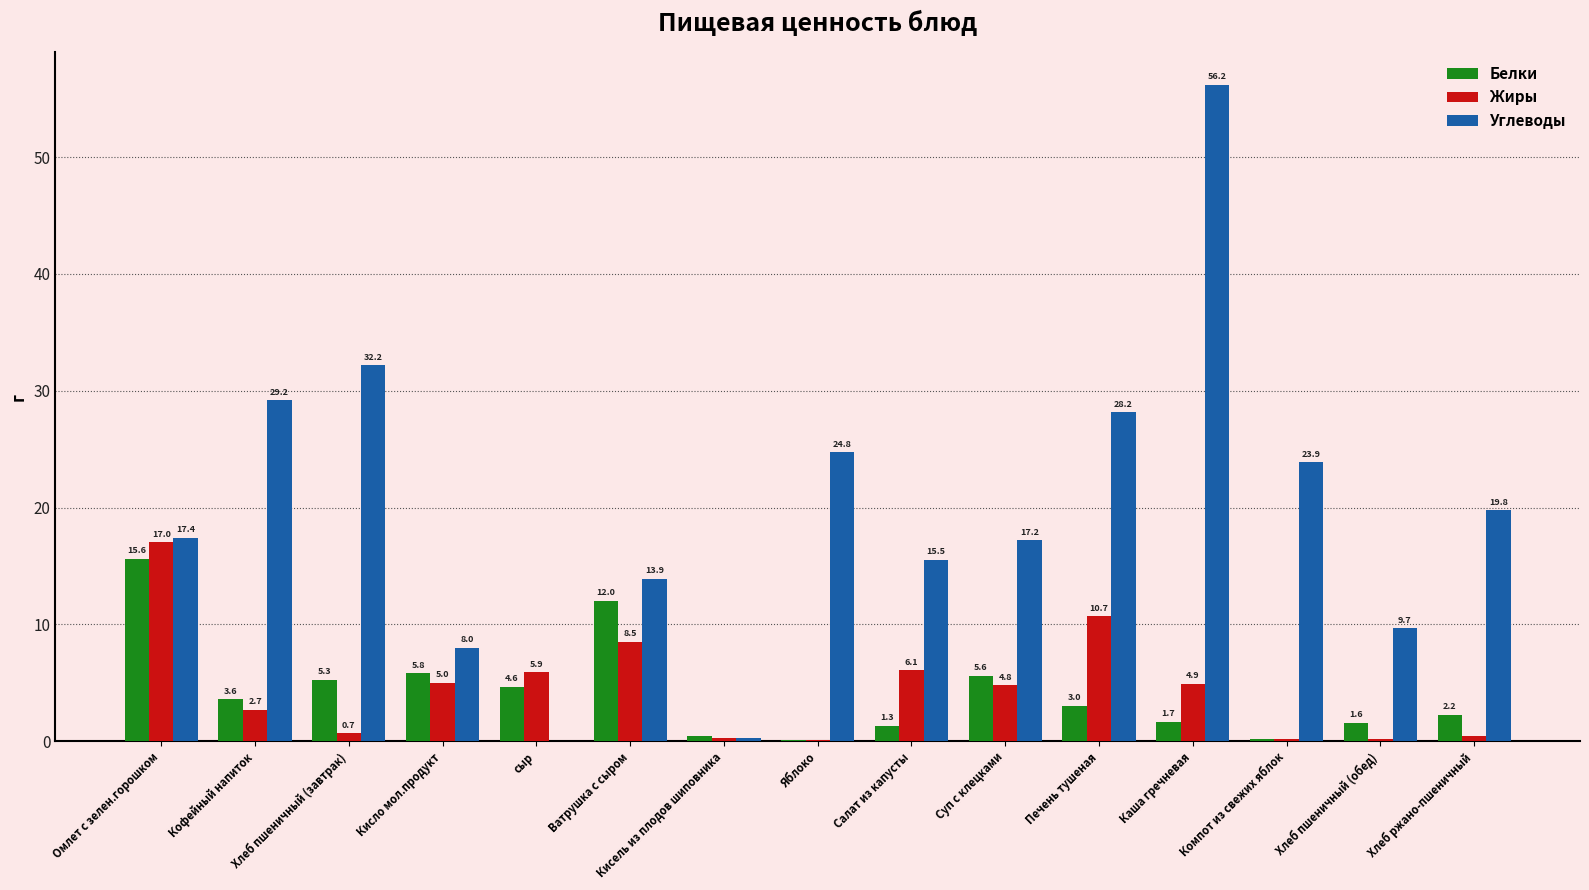

What is the average value of the Белки series?

4.2